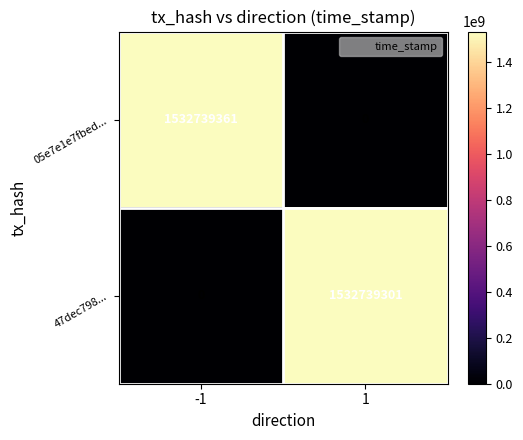

What is the difference between the maximum and minimum values in the 47dec798... series?

1532739301